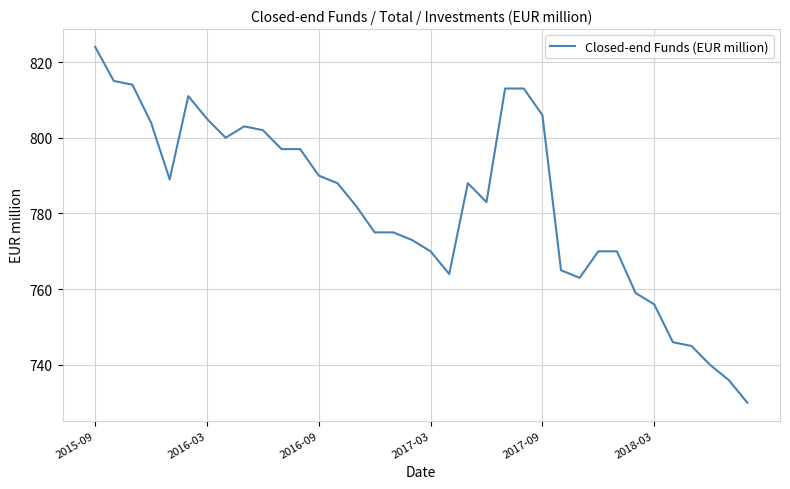

What is the difference between the maximum and minimum values?

94